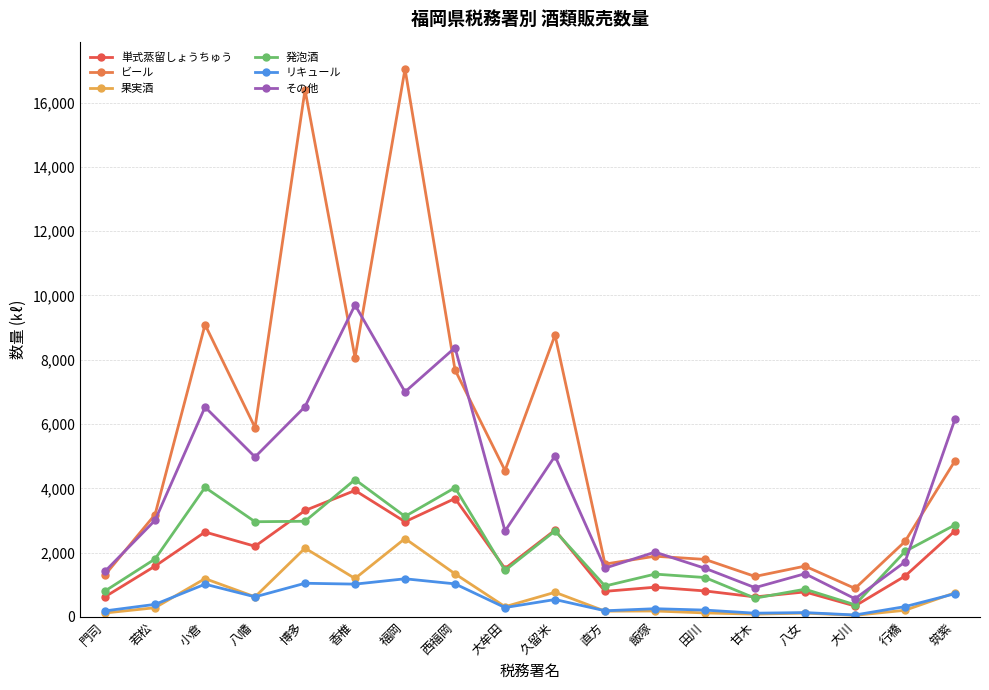

True or false: ビール and リキュール intersect in this chart.

False